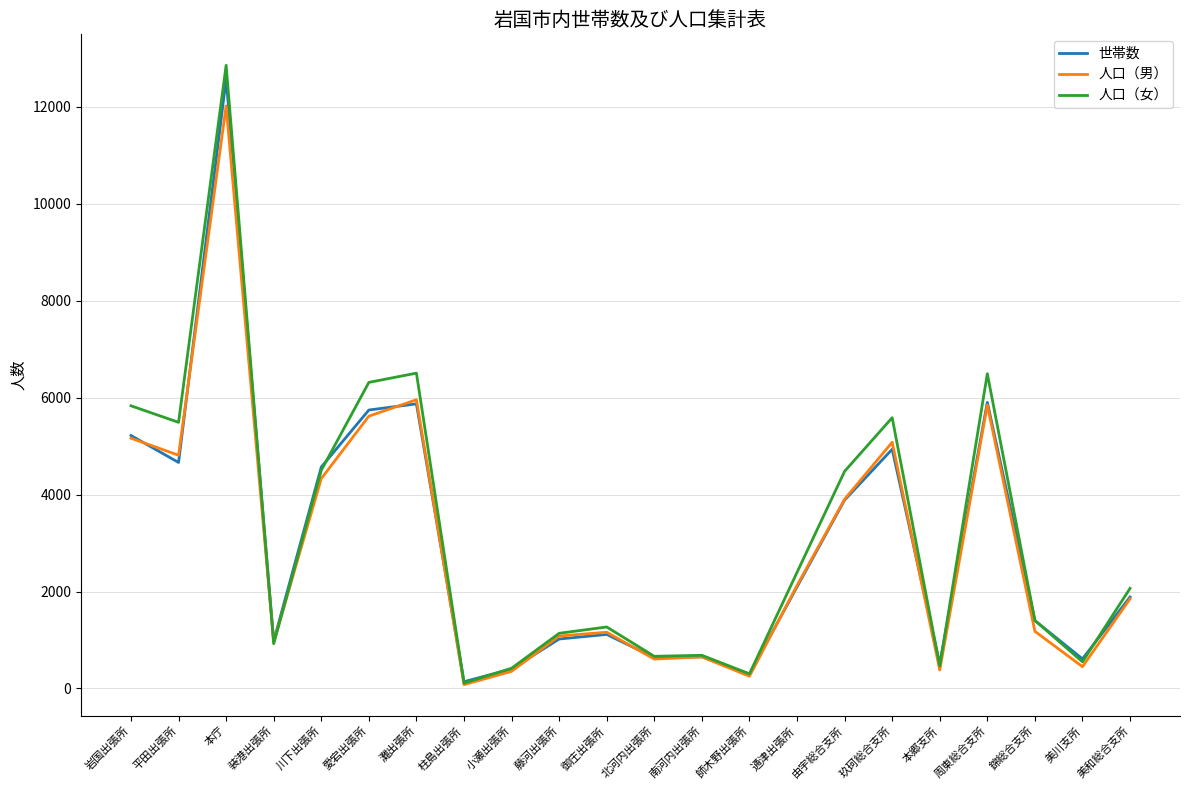

Where does the 世帯数 series first go above 1887?

岩国出張所